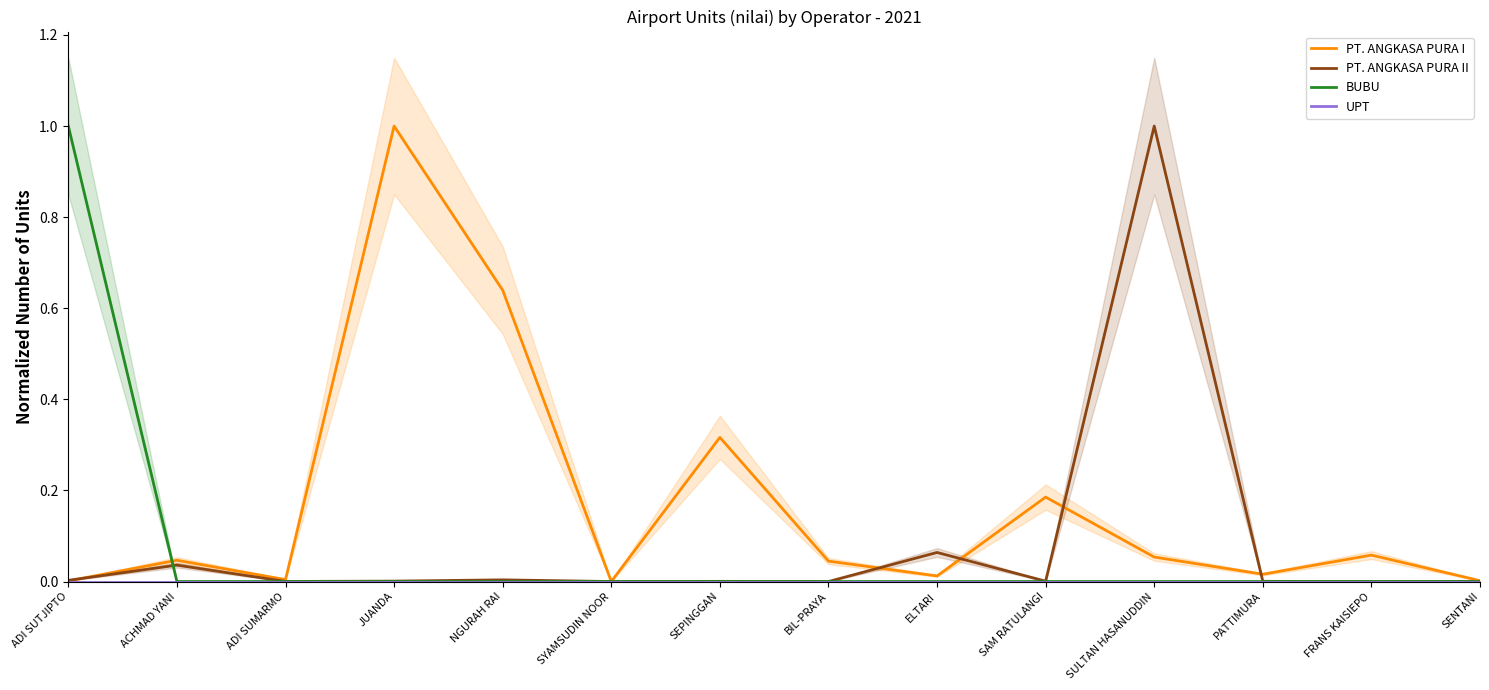

How many distinct data groups are displayed?

4